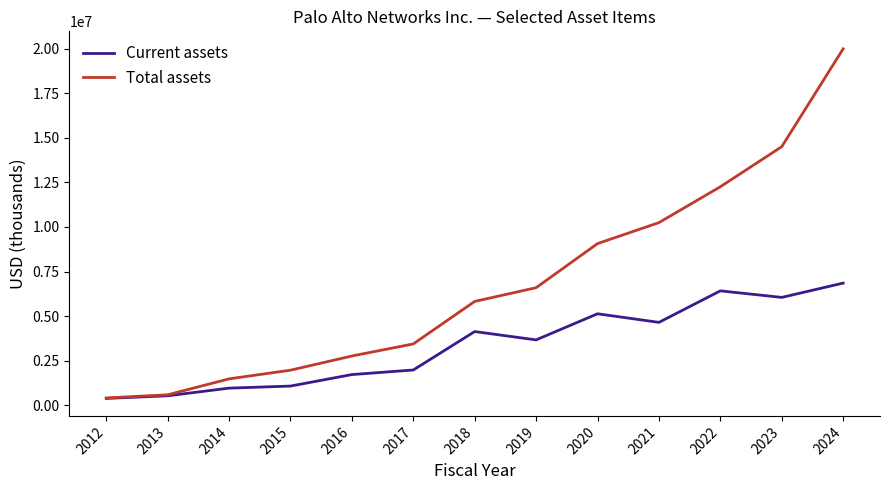

Is it true that Total assets equals 4952752 at 2016?

False